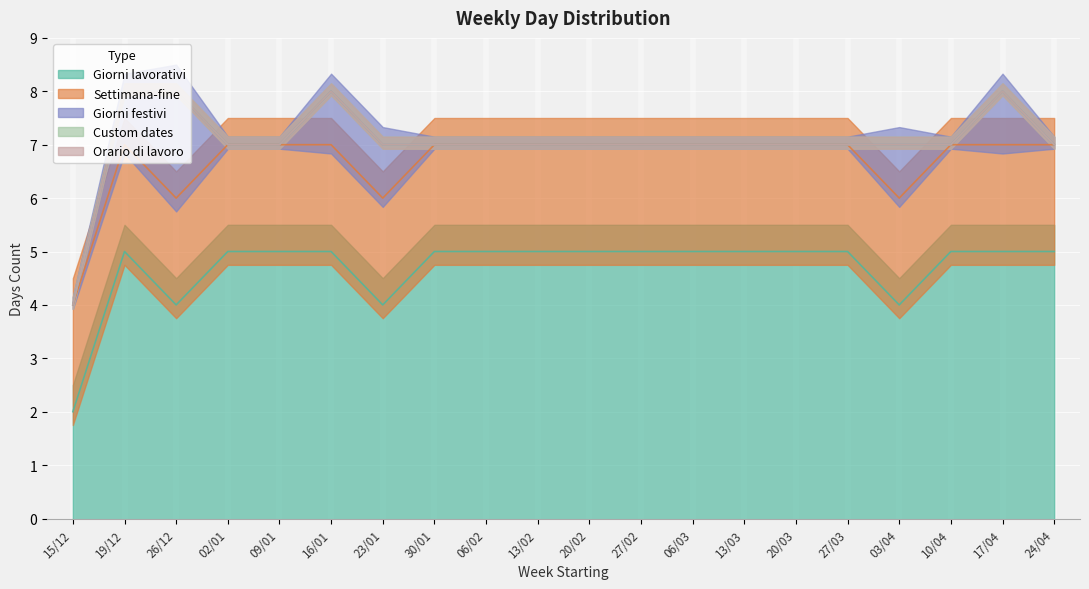

At which category is the sum across all series the highest?

19/12